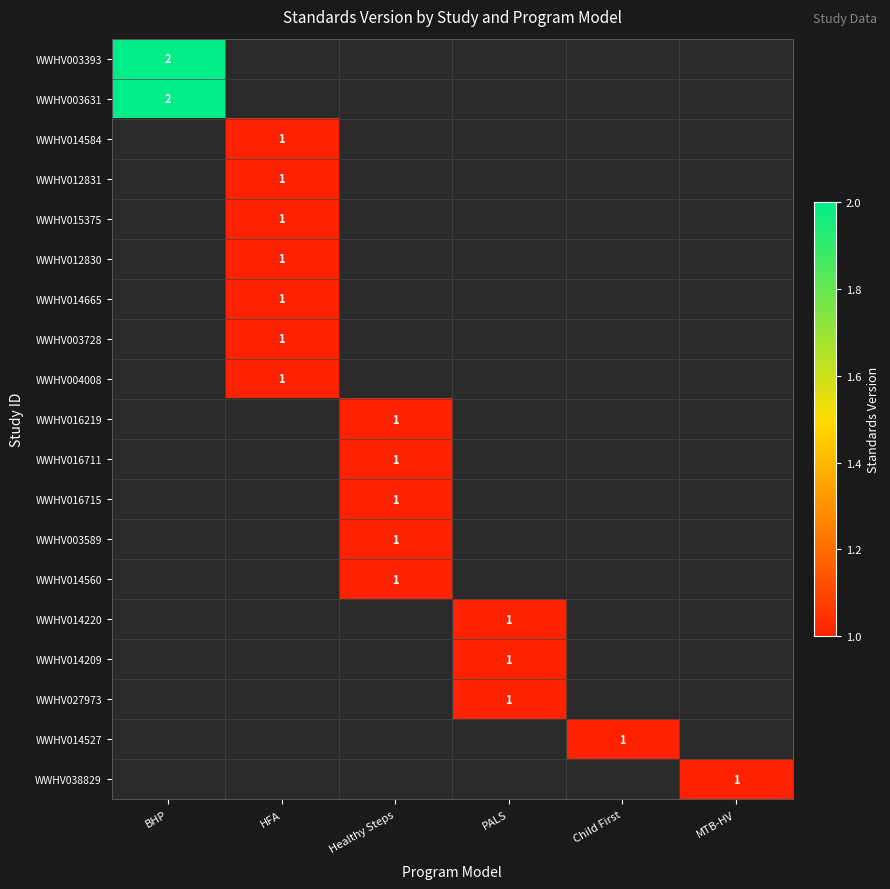

How many distinct data groups are displayed?

19